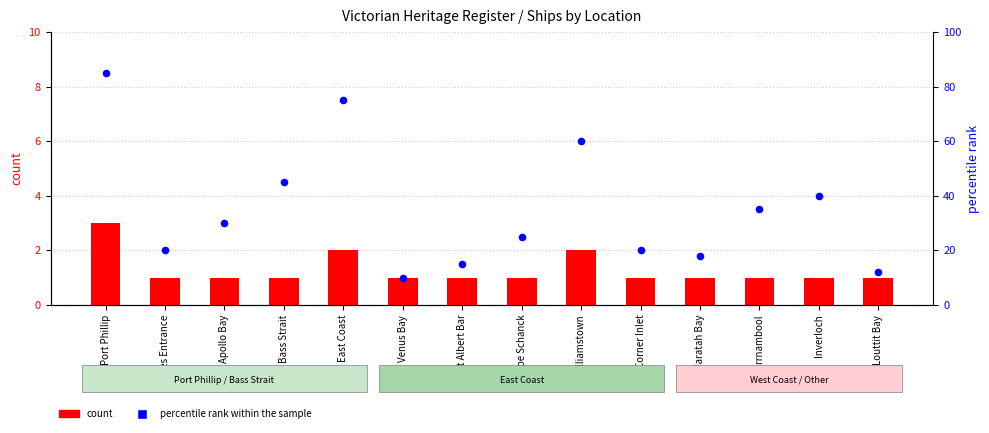

Which series has the largest total across all categories?

percentile rank within the sample